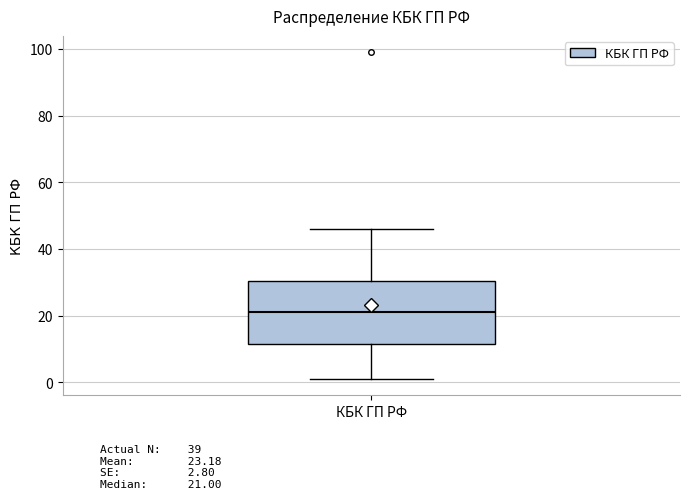

Transcribe this box plot: give where the median line is, the range the box spans, and where the two whiskers end, as read against the y-axis. The values are not printed on the chart, so give them approximately, as read against the axis.

median 22, box 12 to 30, whiskers 2 to 46